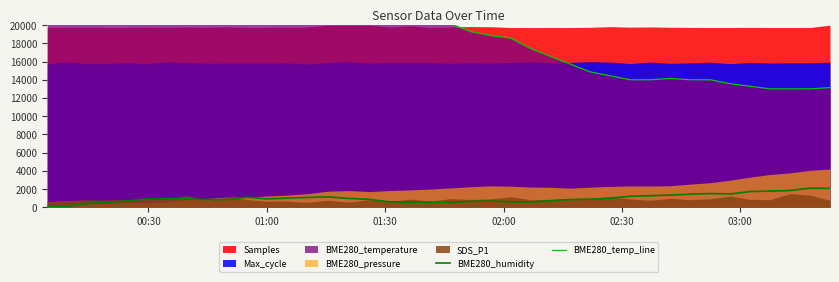

What is the average value of the BME280_humidity series?

986.0